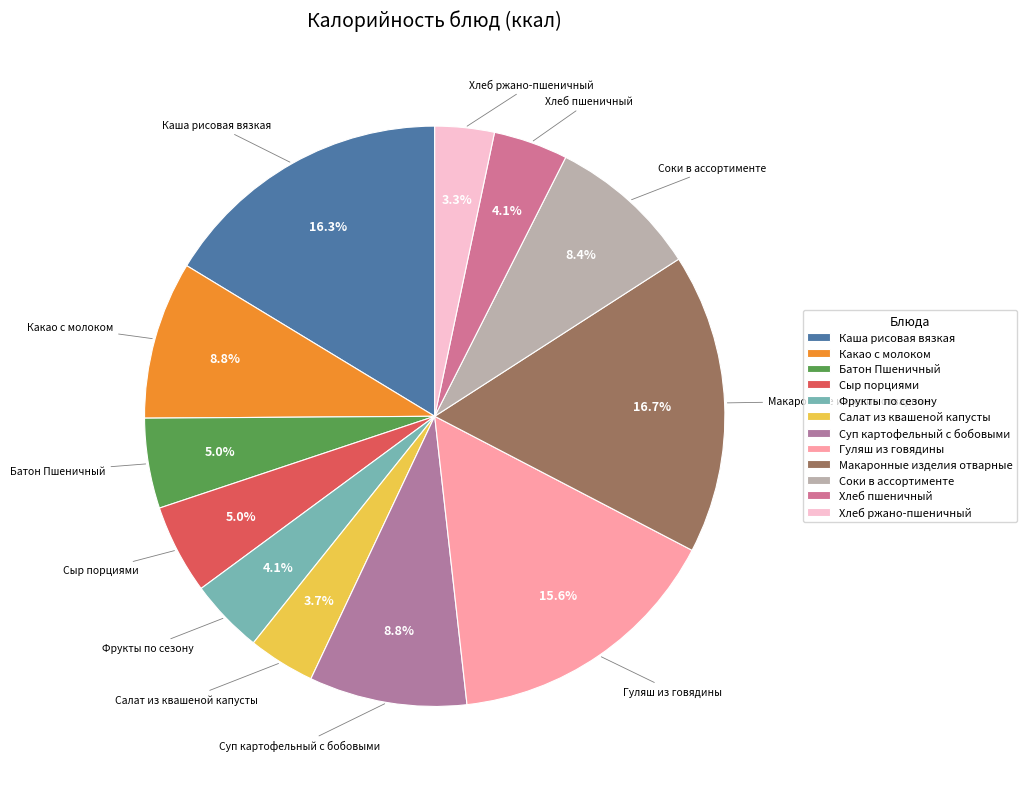

To the nearest percent, what percentage of the pie is Салат из квашеной капусты?

4%